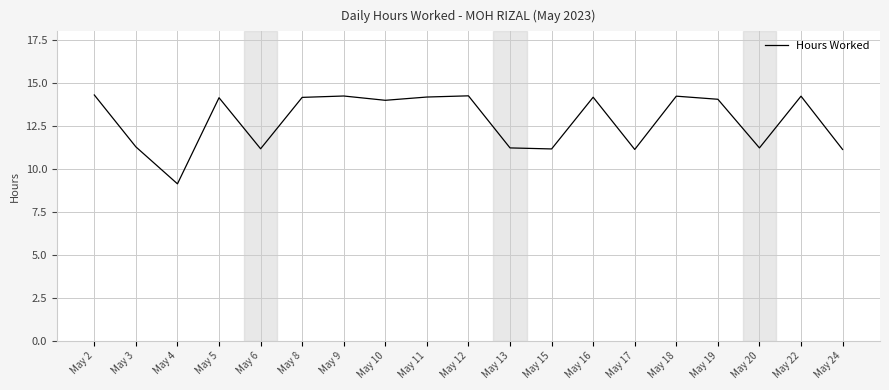

What is the difference between the maximum and minimum values?

5.2